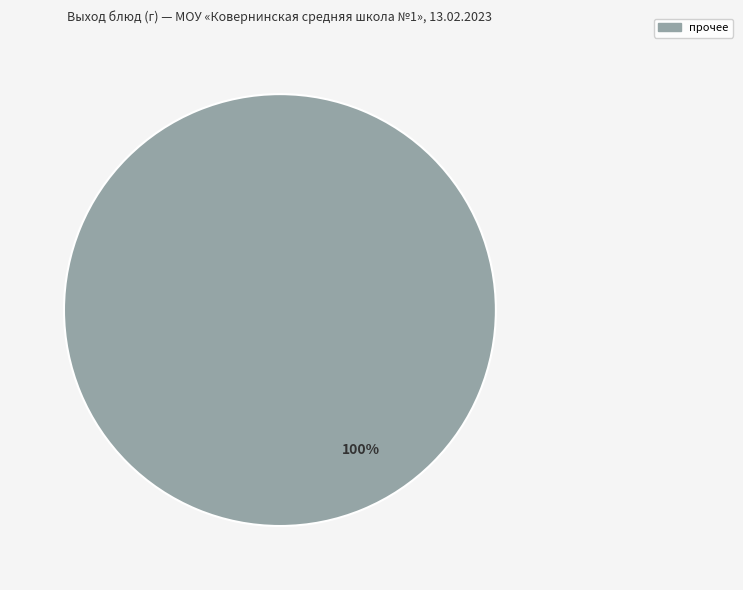

Is there any slice that represents more than half of the pie?

Yes